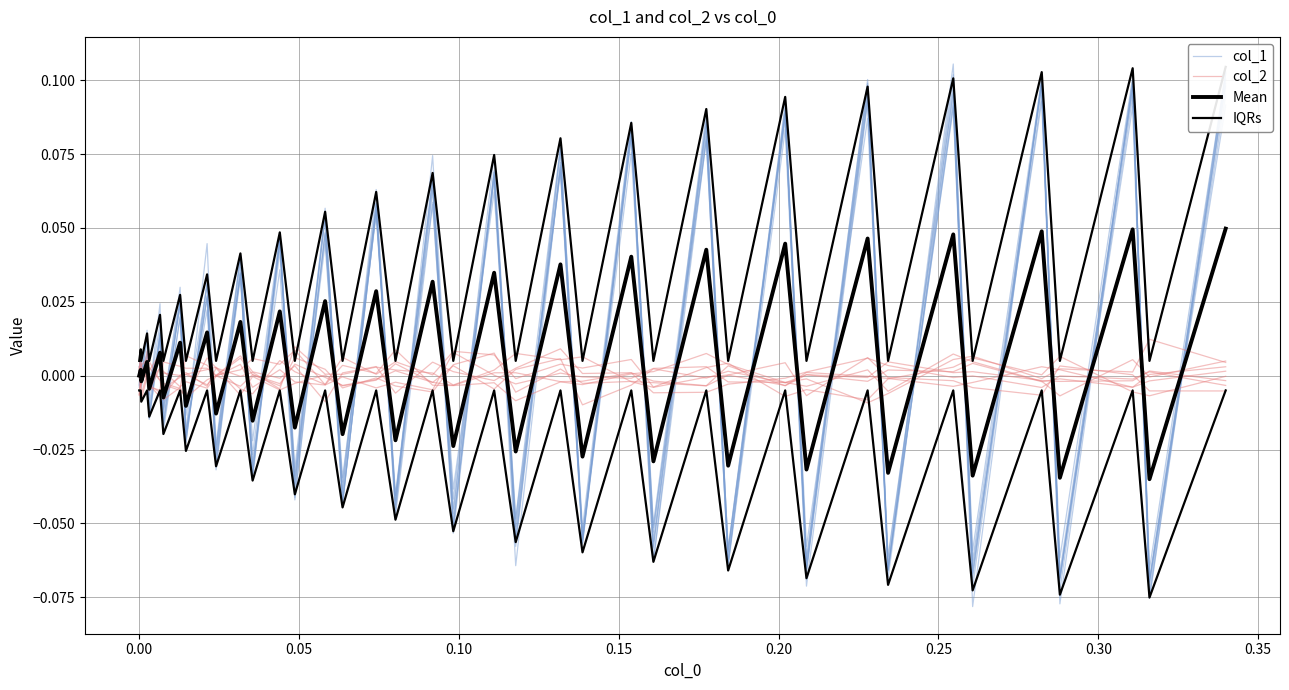

Is it true that col_1 equals 0.0 at 27?

False